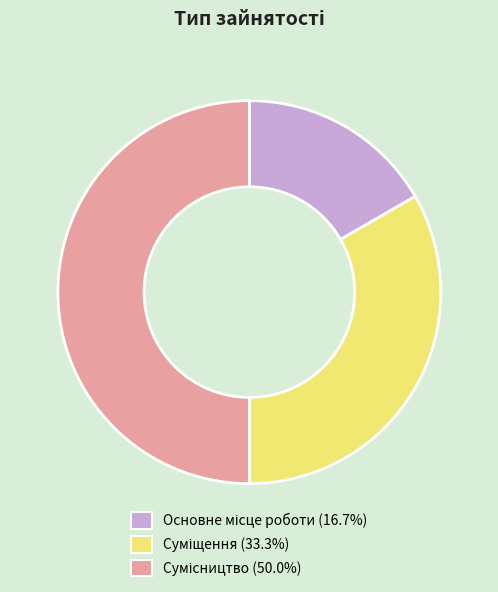

To the nearest percent, what is the difference between the largest and smallest slice percentages?

33%